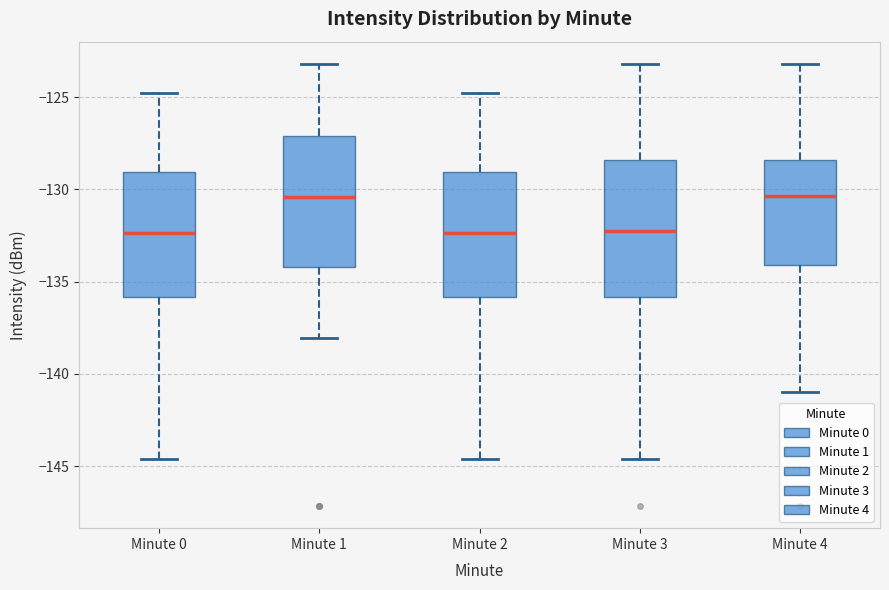

Reading left to right, read every box against the y-axis: the position of its median line, the range the box covers, and the ends of its whiskers. The values are not printed on the chart, so give them approximately, as read against the axis.

Minute 0: median -132.5, box -136.0 to -129.0, whiskers -144.5 to -125.0
Minute 1: median -130.5, box -134.0 to -127.0, whiskers -138.0 to -123.0
Minute 2: median -132.5, box -136.0 to -129.0, whiskers -144.5 to -125.0
Minute 3: median -132.0, box -136.0 to -128.5, whiskers -144.5 to -123.0
Minute 4: median -130.5, box -134.0 to -128.5, whiskers -141.0 to -123.0